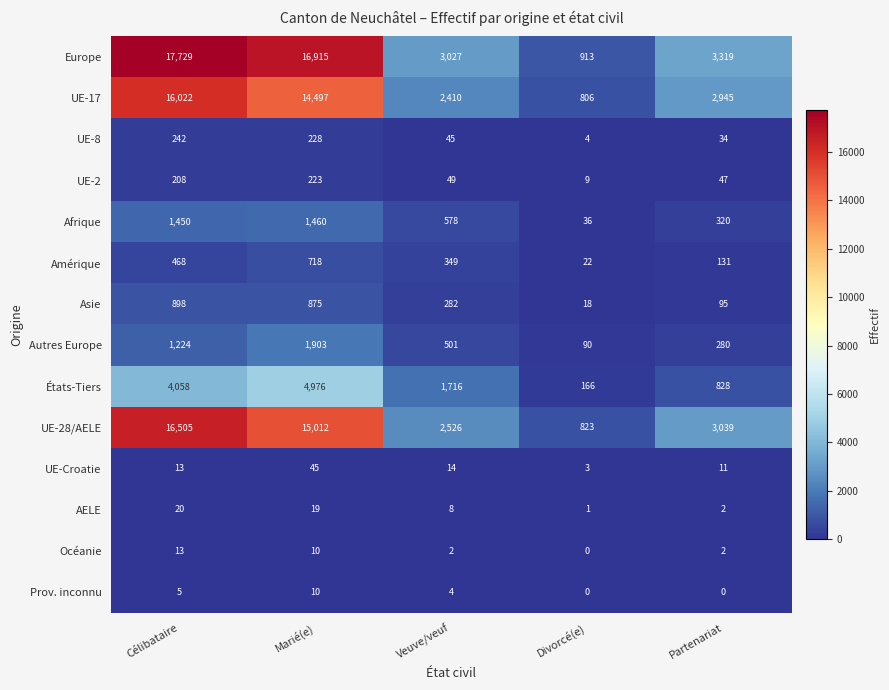

How many series are shown in this chart?

14